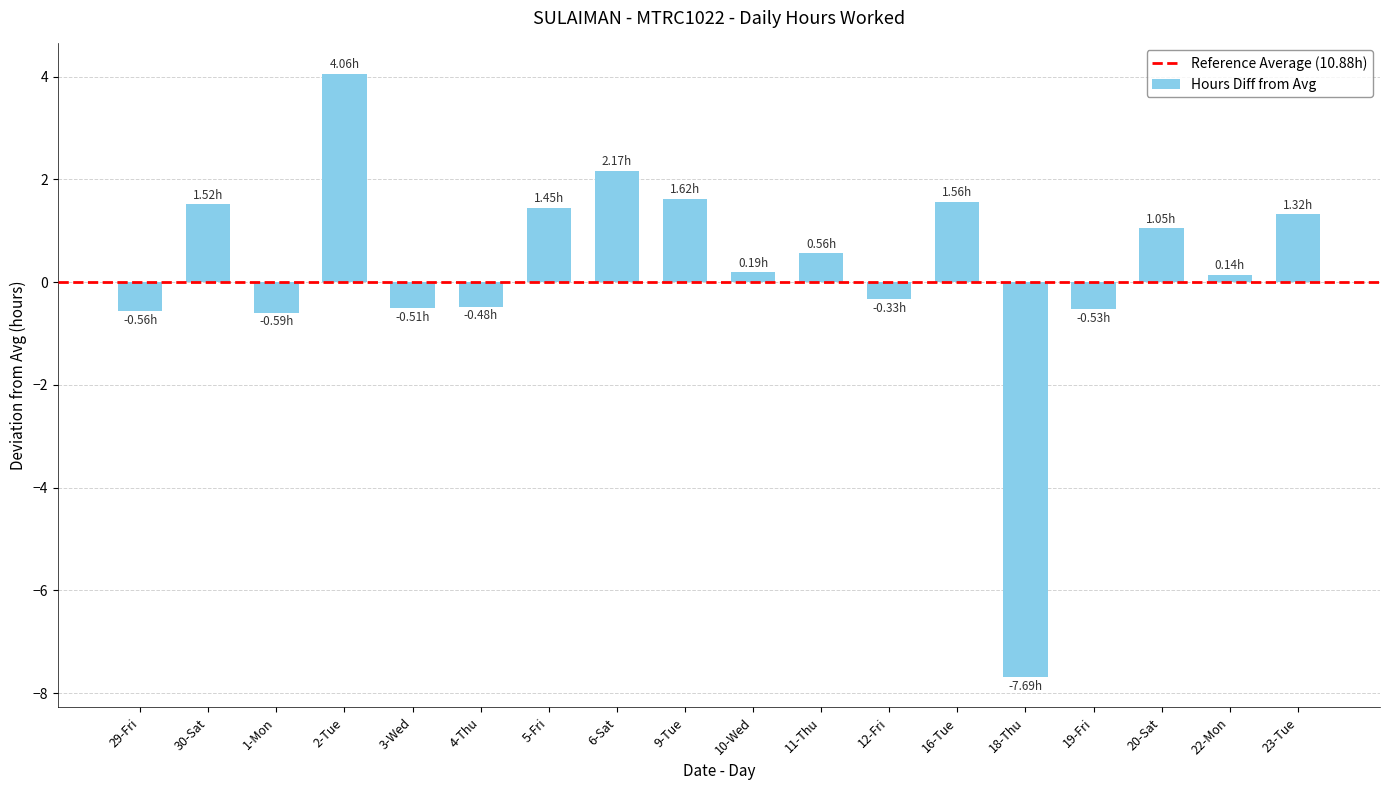

What is the average value?

0.3